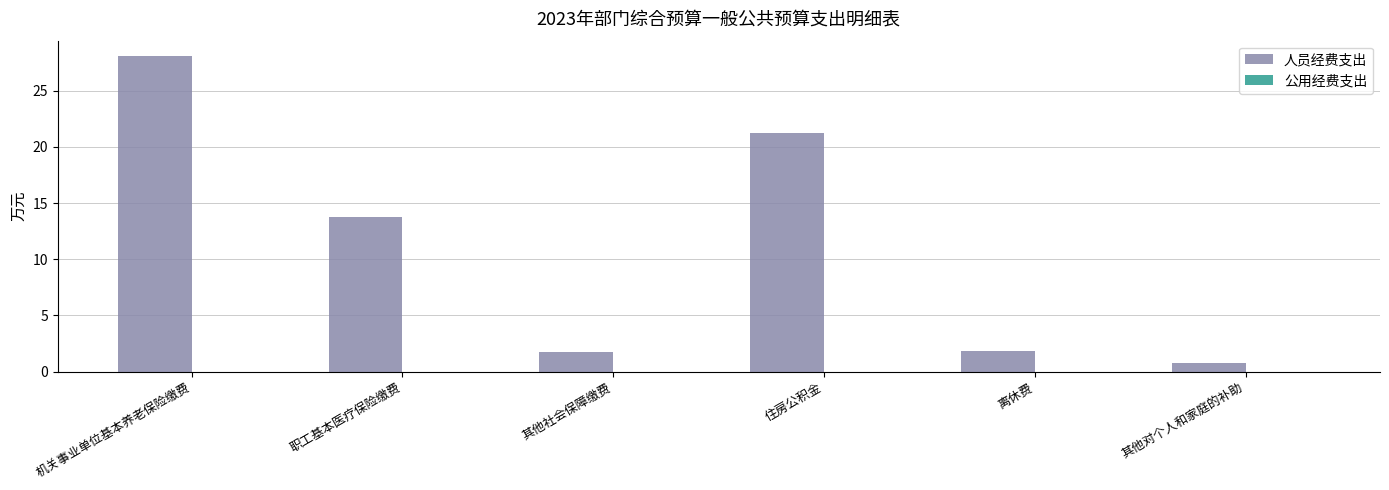

Reading left to right, extract all data points from this chart.

机关事业单位基本养老保险缴费=28.1	职工基本医疗保险缴费=13.8	其他社会保障缴费=1.7	住房公积金=21.2	离休费=1.9	其他对个人和家庭的补助=0.7